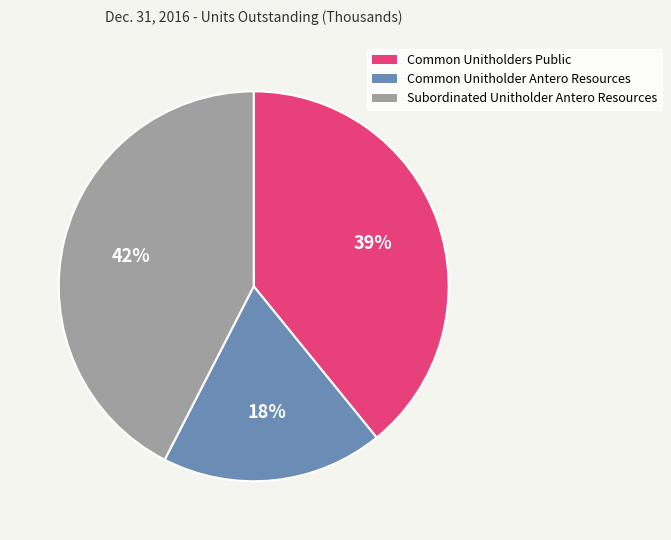

Which has a higher value, Common Unitholders Public or Subordinated Unitholder Antero Resources?

Subordinated Unitholder Antero Resources